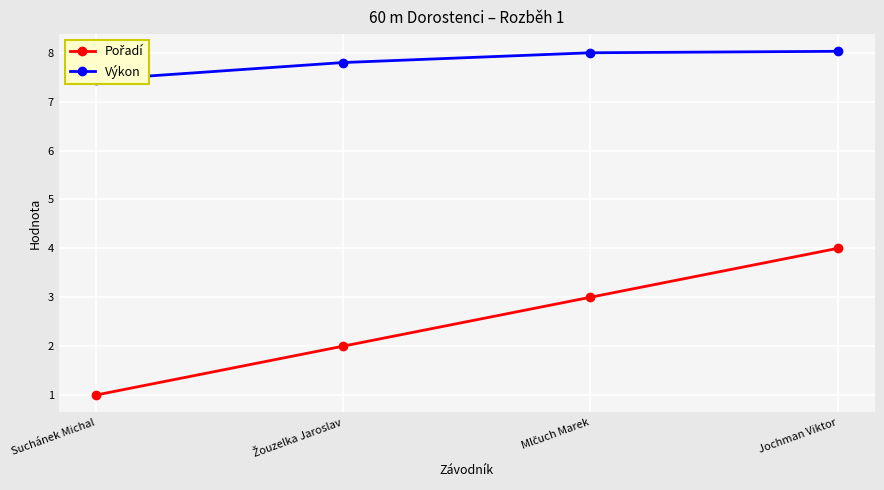

The Výkon series shows 11.4 at Suchánek Michal. True or false?

False